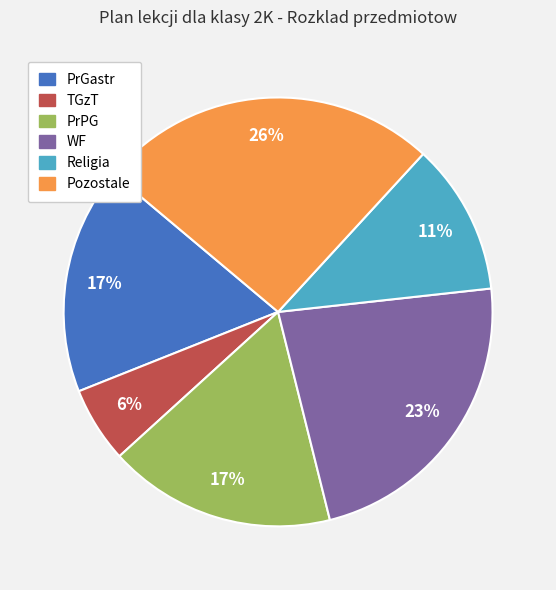

To the nearest percent, what is the average slice percentage?

17%